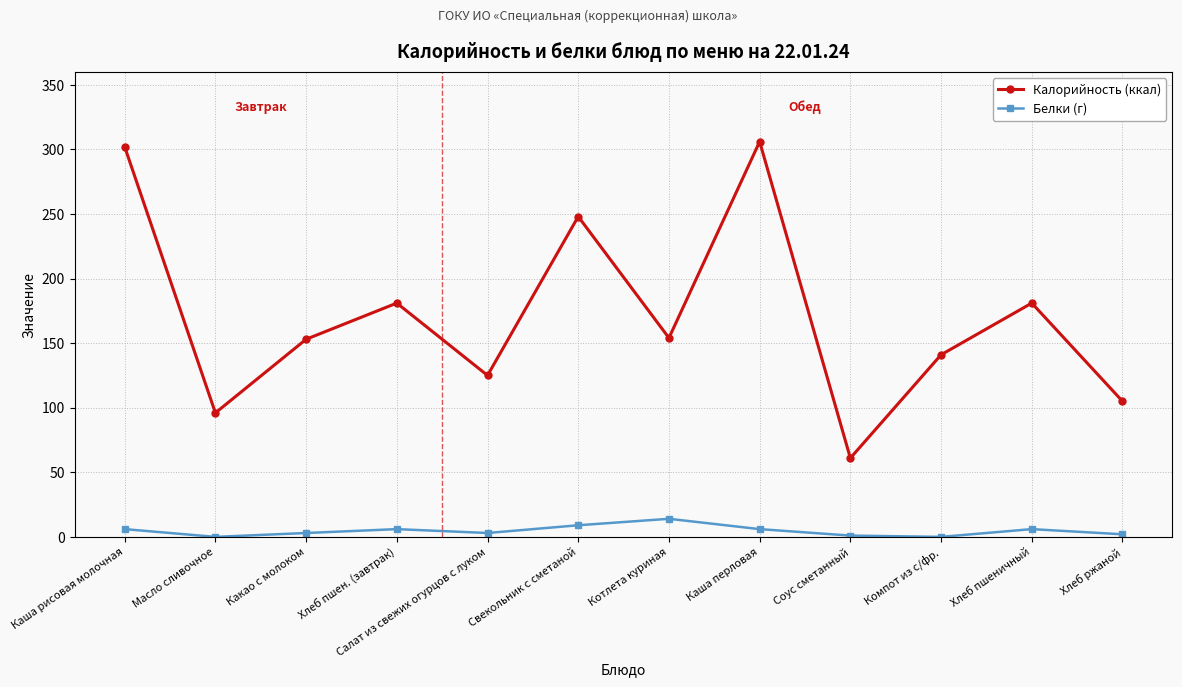

Does the chart display data point markers on the line(s)?

Yes